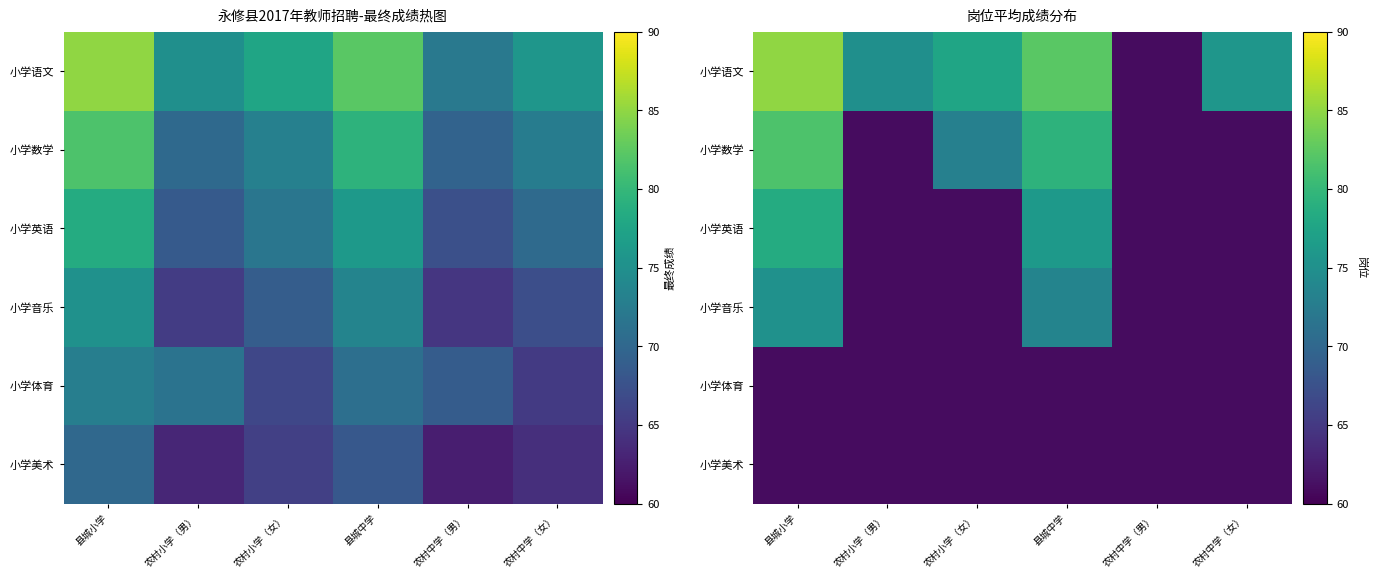

Rank the series at 县城中学 from lowest to highest value.

小学体育, 小学美术, 小学音乐, 小学英语, 小学数学, 小学语文